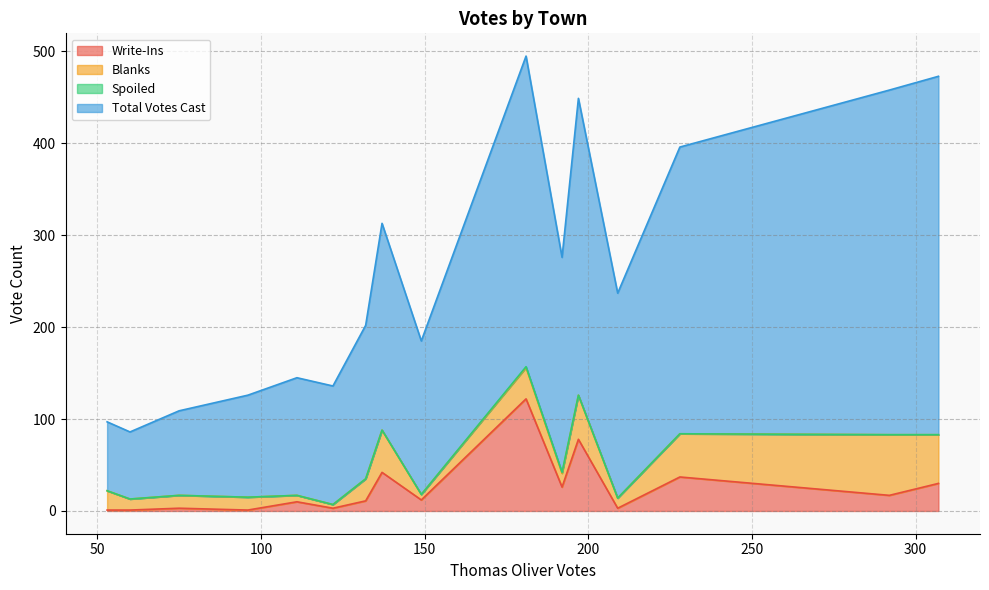

Does the chart have visible grid lines?

Yes